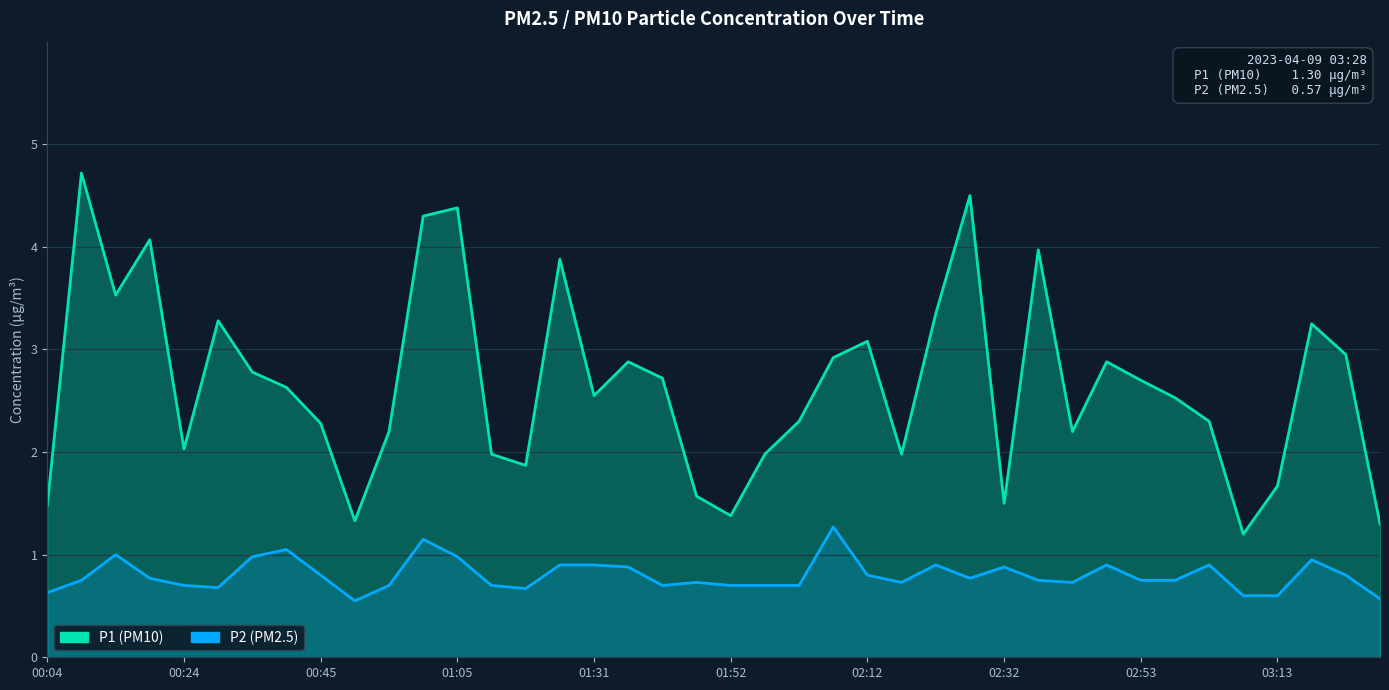

Where is P1 (PM10) nearest to the value 2?

13